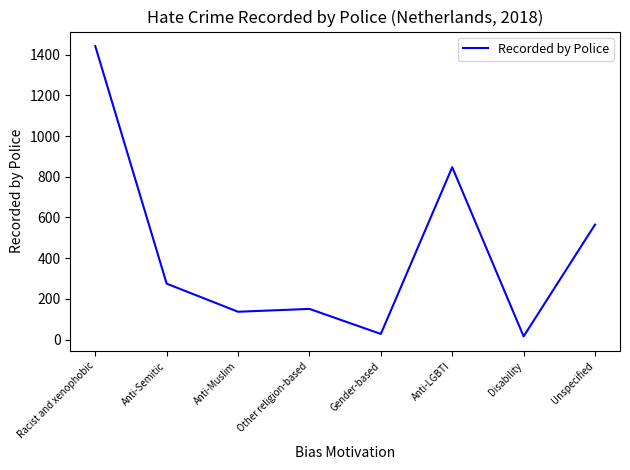

What is the sum of the values at Other religion-based and Unspecified?

716